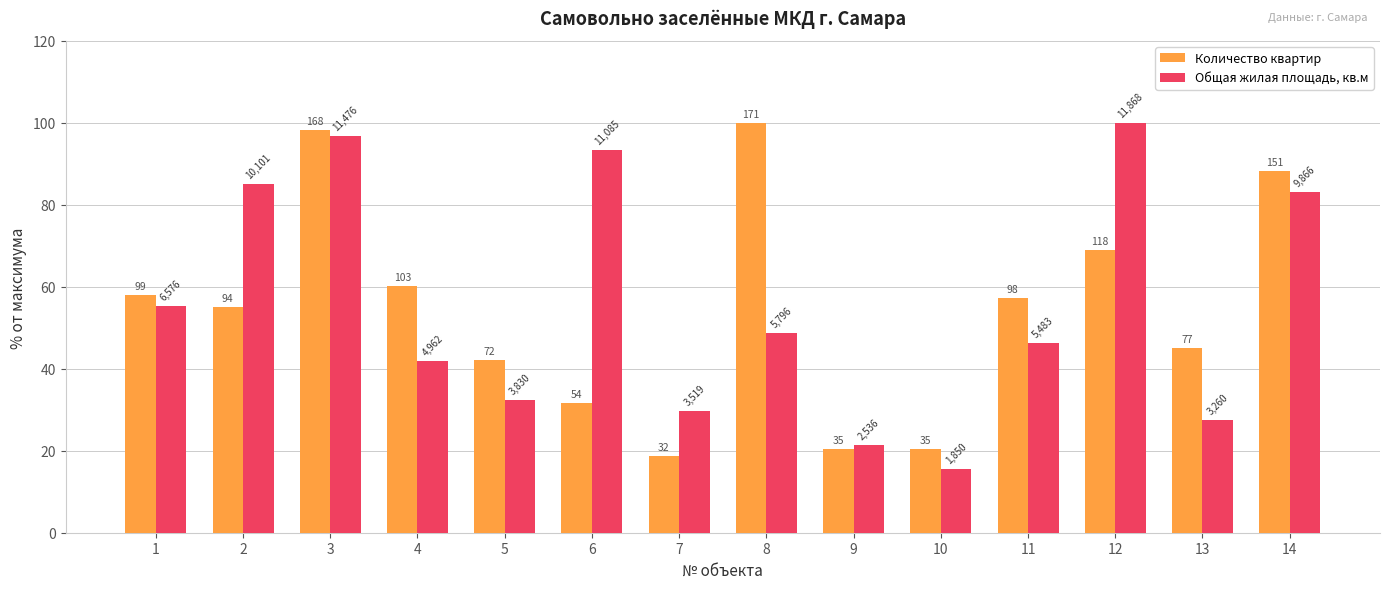

How many bars are there in total?

28